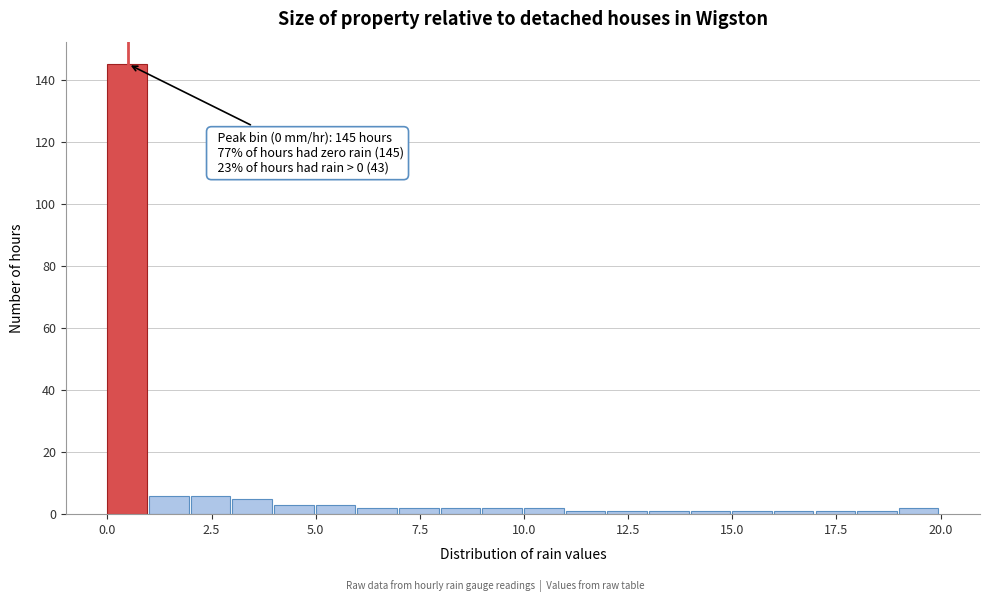

Read against the x-axis, roughly where is the centre of the tallest bar?

0.5